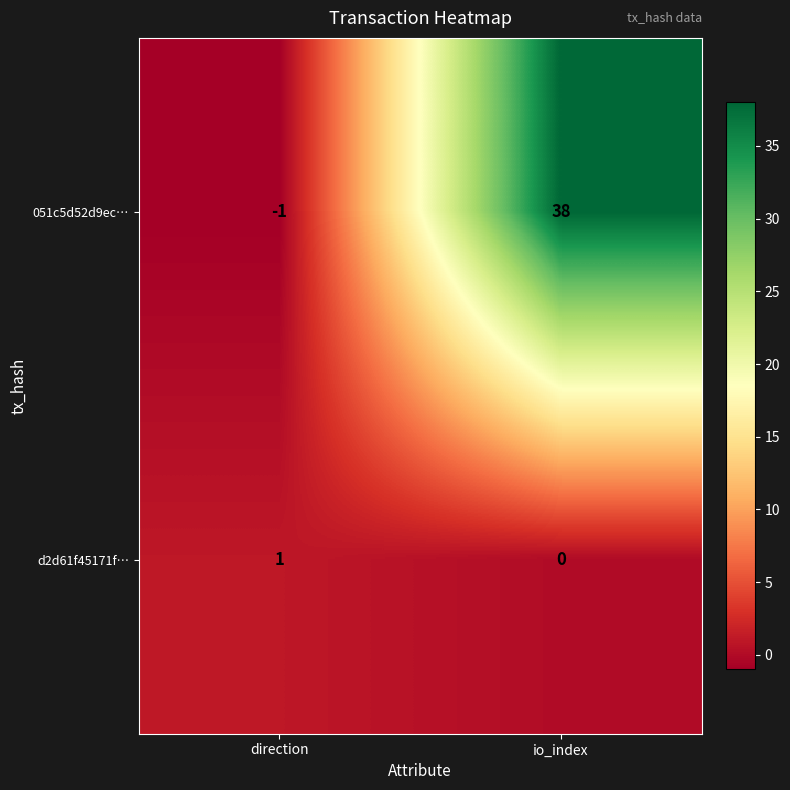

How many data points does each series have?

2